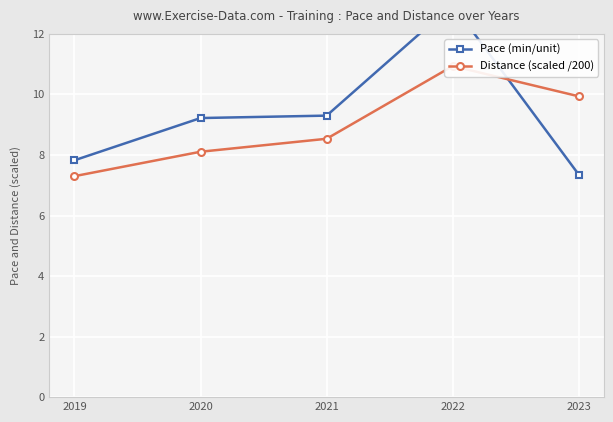

At which category is the sum across all series the highest?

2022